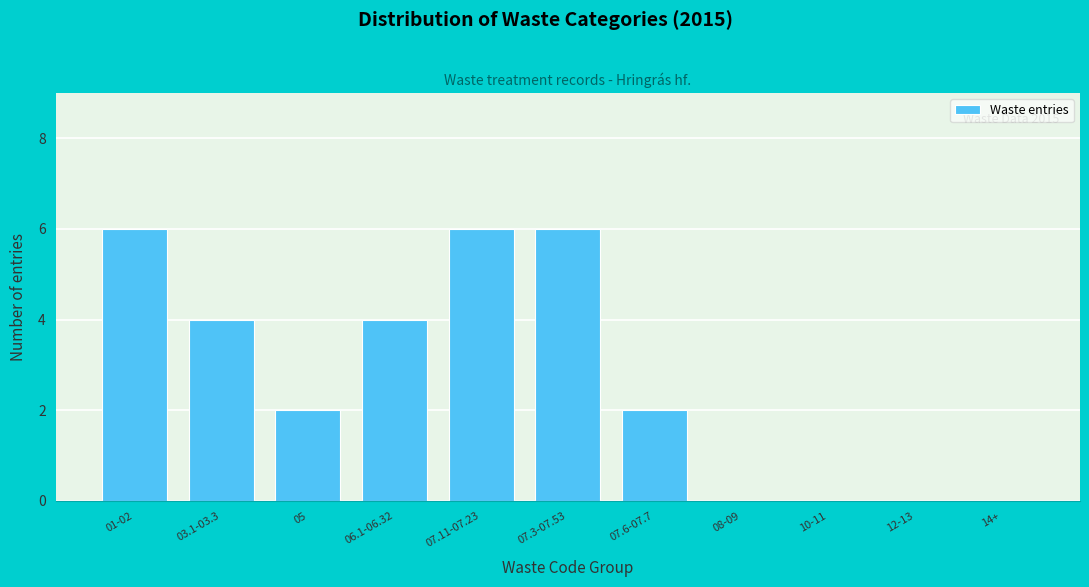

Reading left to right, extract all data points from this chart.

01-02=6	03.1-03.3=4	05=2	06.1-06.32=4	07.11-07.23=6	07.3-07.53=6	07.6-07.7=2	08-09=0	10-11=0	12-13=0	14+=0